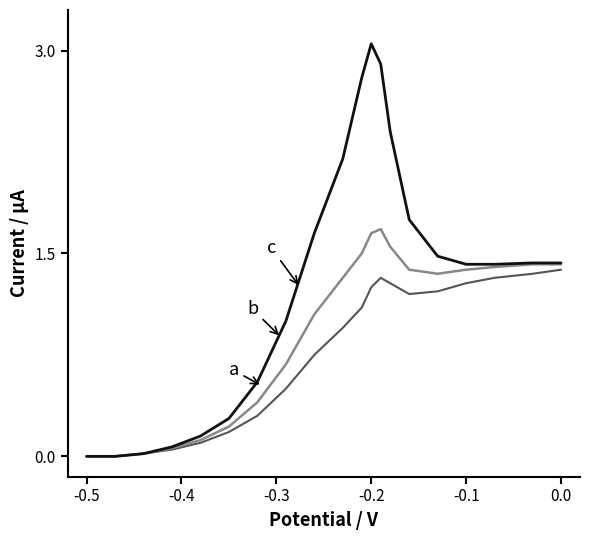

Does the chart have visible grid lines?

No